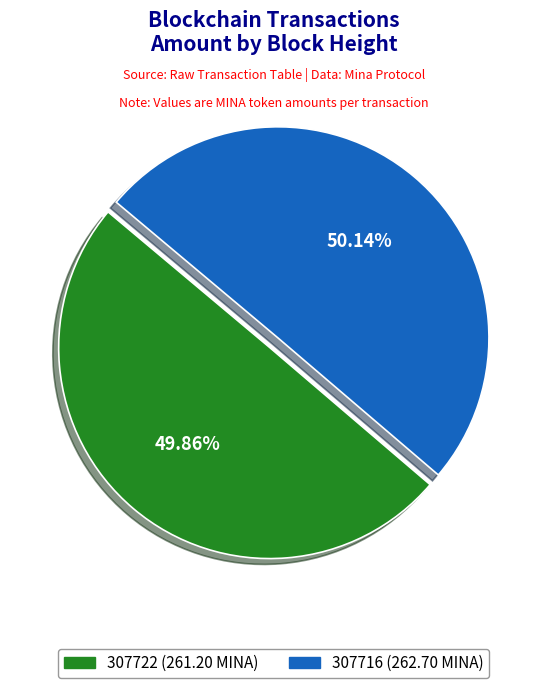

To the nearest percent, what portion does 307716 represent?

50%